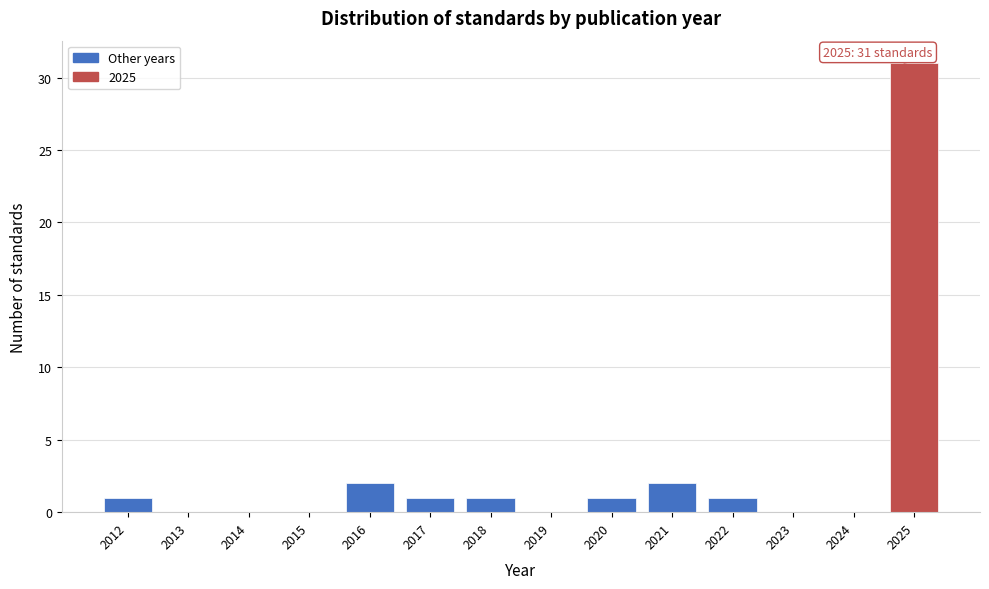

Which range on the x-axis has the tallest bar?

2024.5 to 2025.5